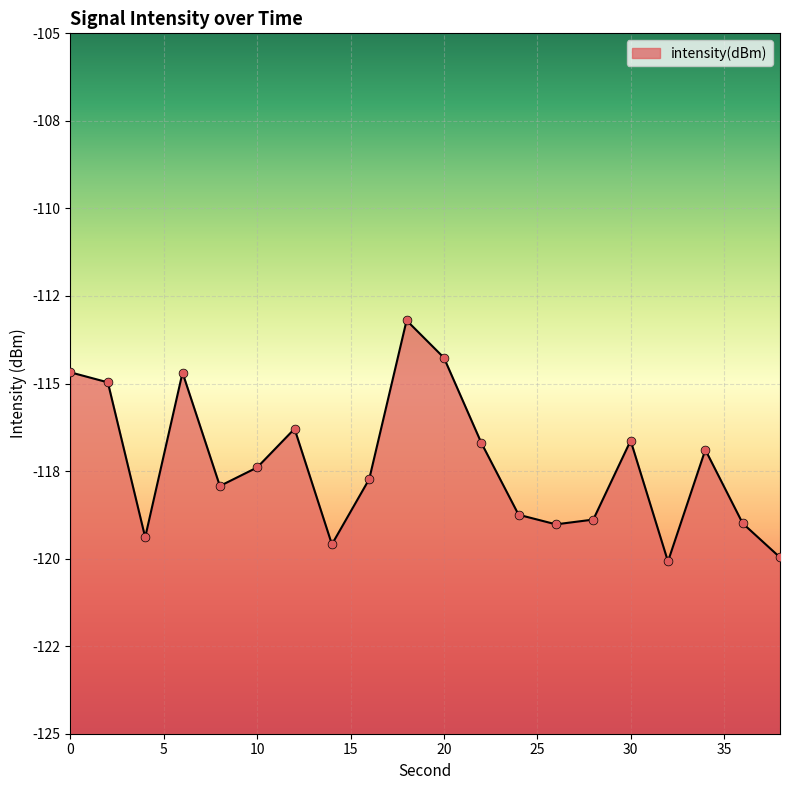

Which has a higher value, 28 or 12?

12